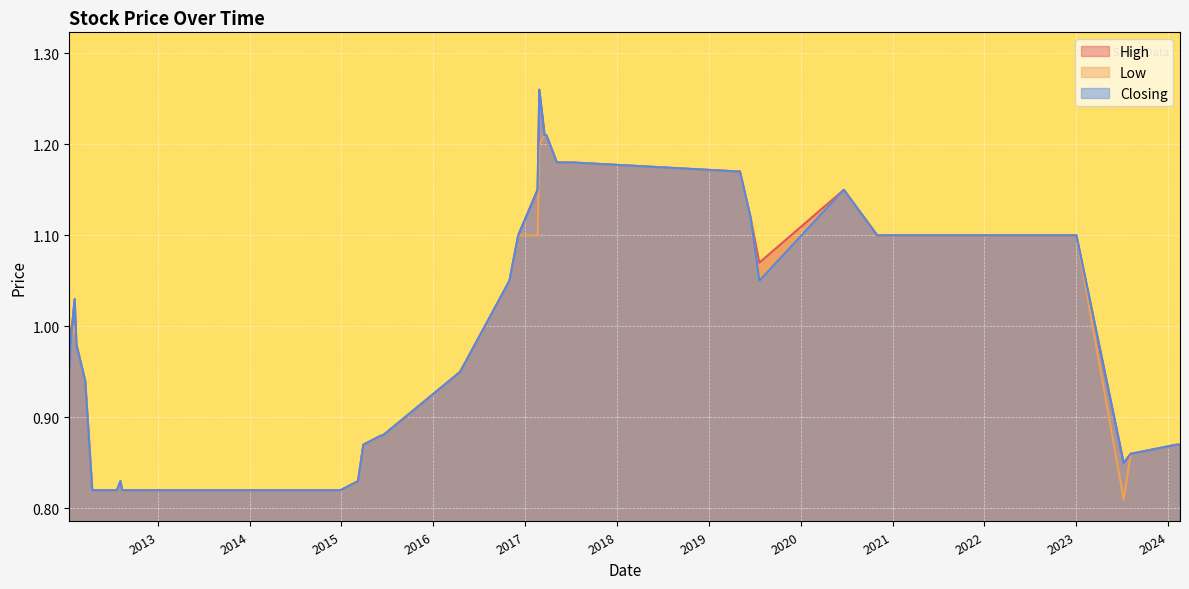

What are all the series names shown in the legend?

High, Low, Closing